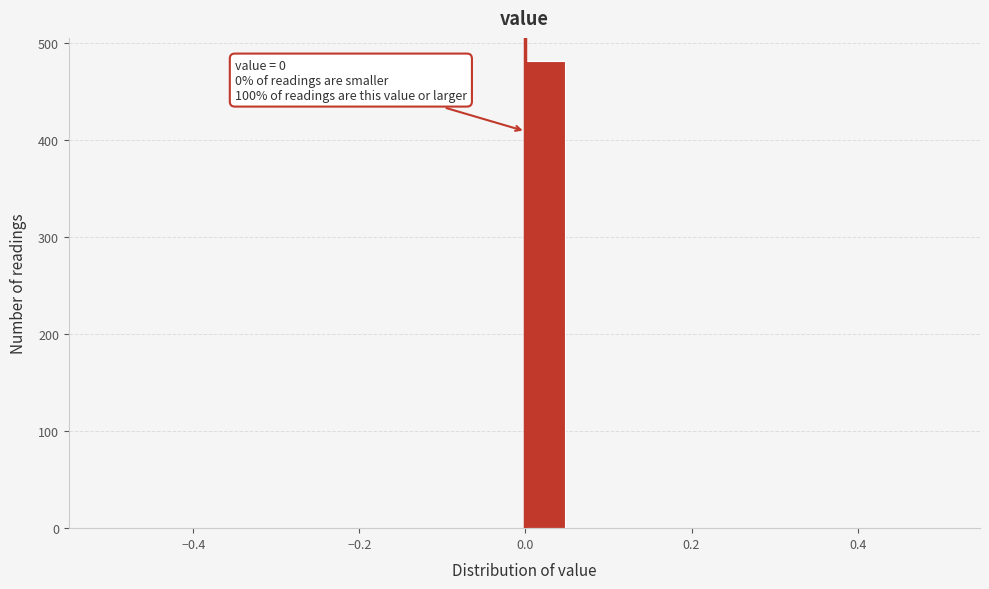

Around what value on the x-axis is the tallest bar? Give the approximate position of its centre, as read against the axis.

0.02